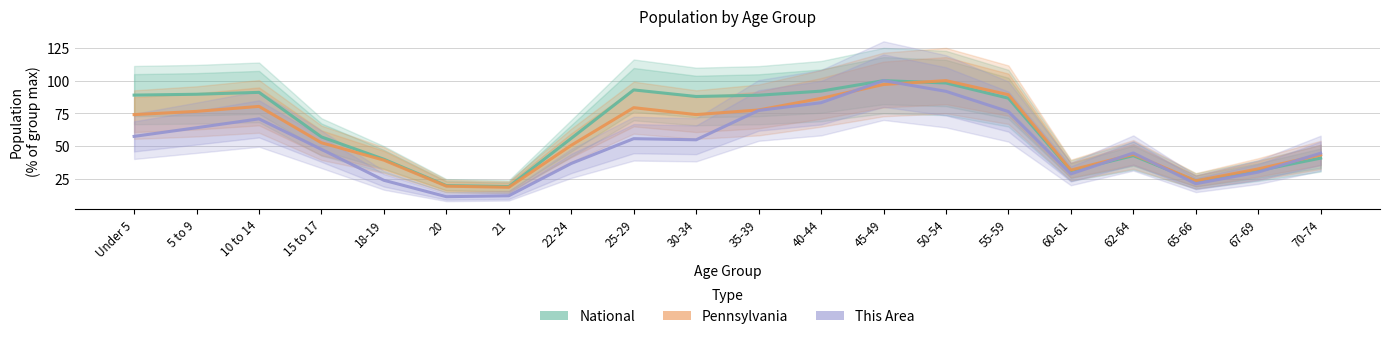

Which series has the largest total across all categories?

National